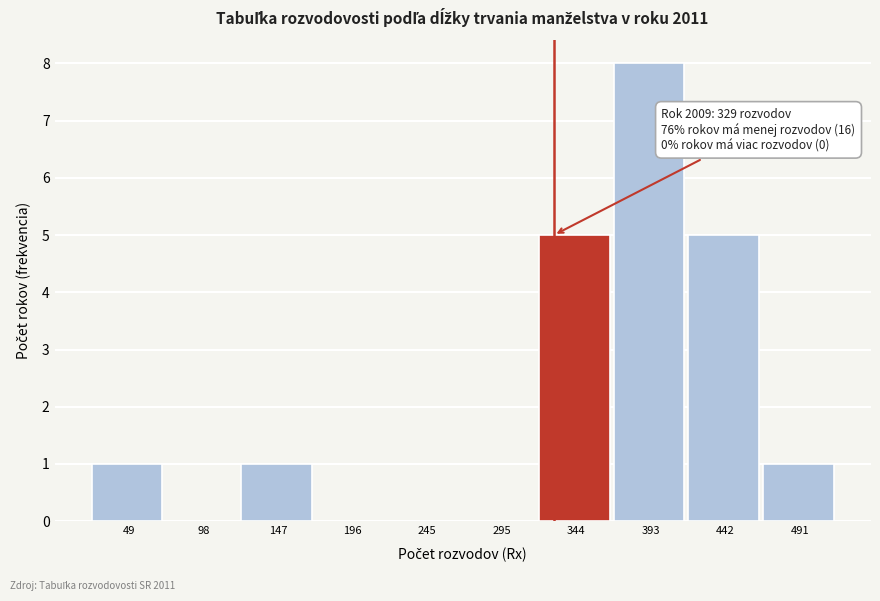

Over which range of the x-axis is the bar tallest?

370 to 420